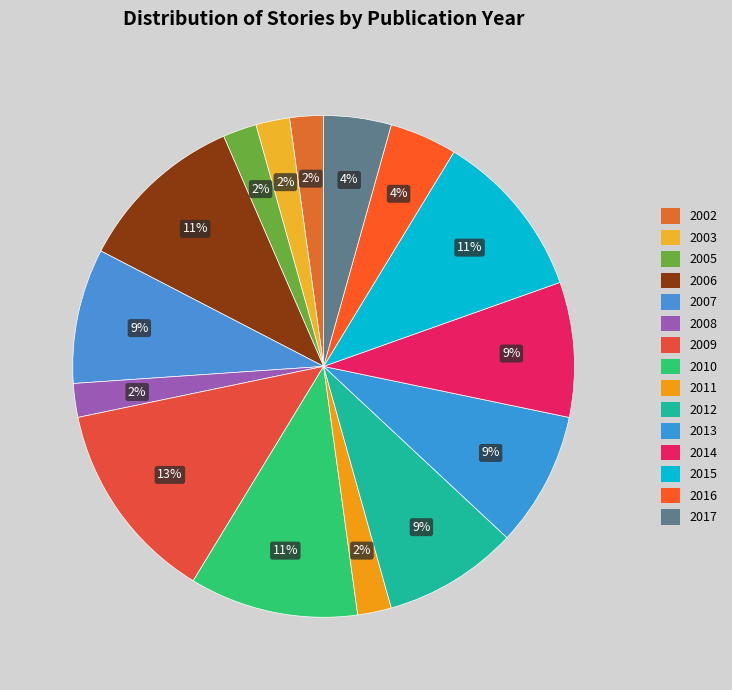

To the nearest percent, what portion does 2013 represent?

9%